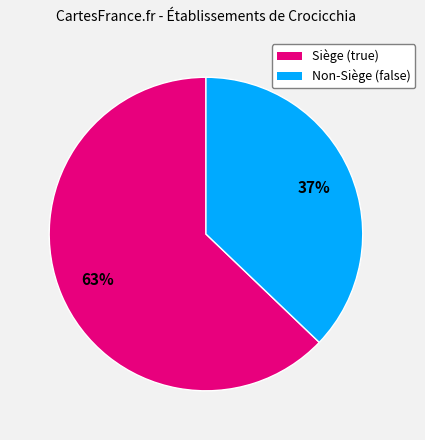

Which slice is the largest?

Siège (true)